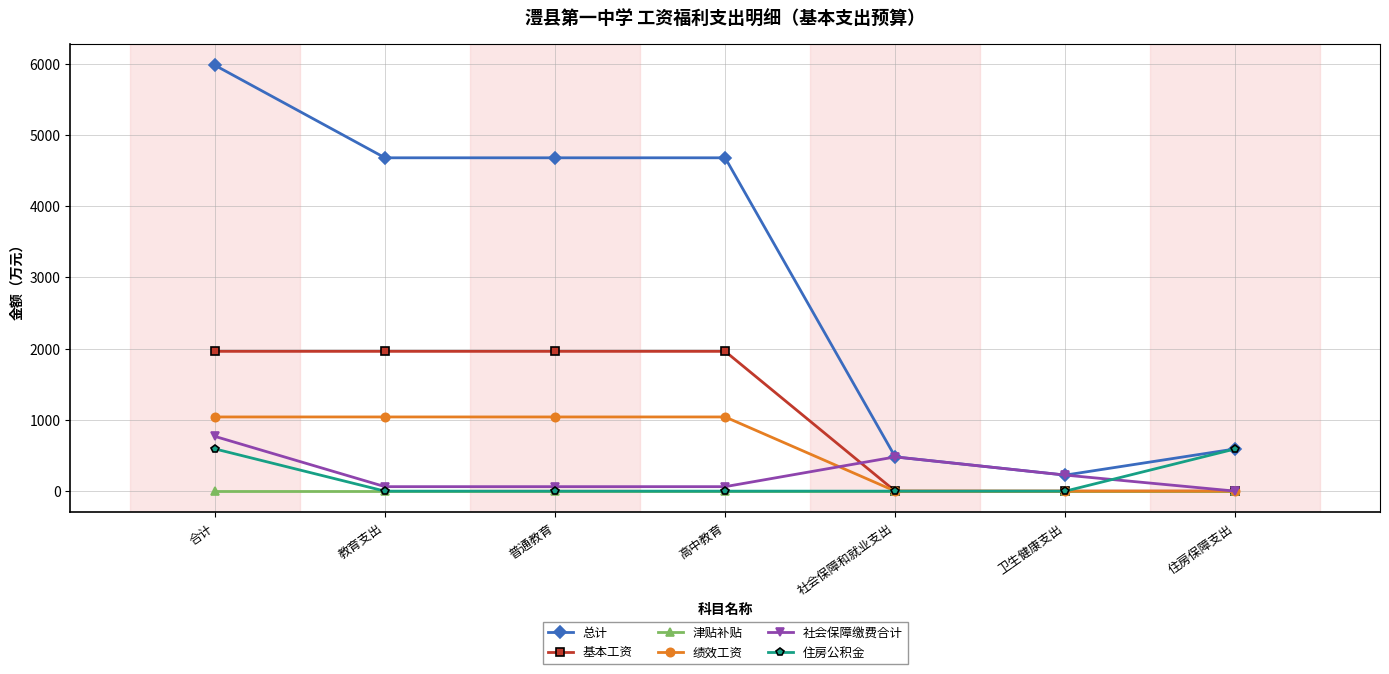

What is the highest value of the 总计 series?

5978.4